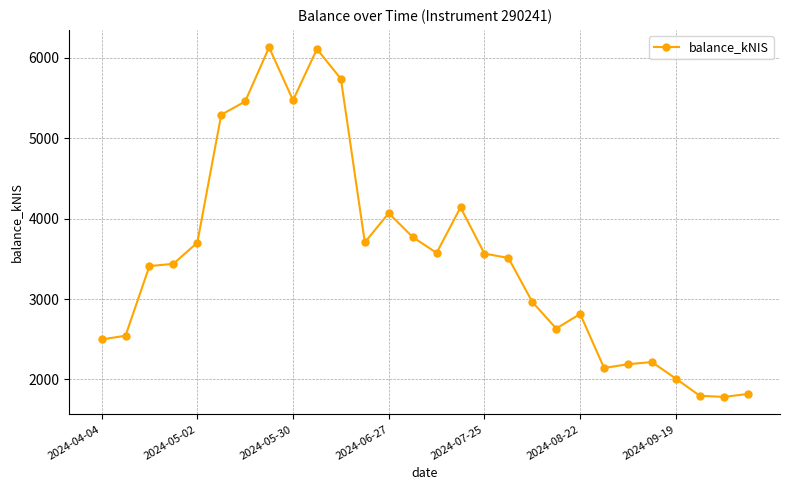

True or false: the data has more than 0 interior local peaks.

True